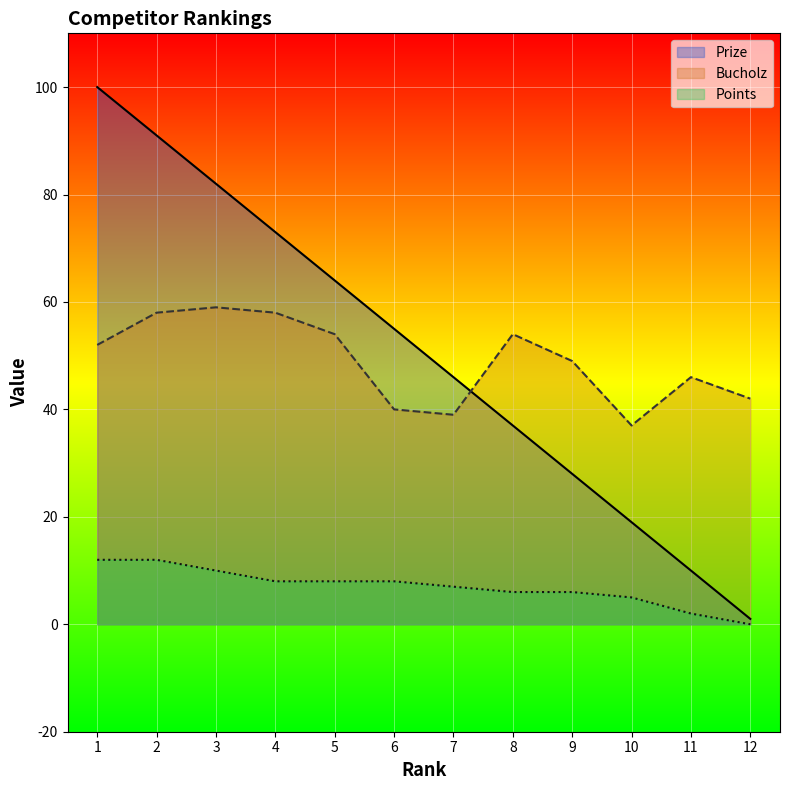

How many lines are shown in the chart?

3